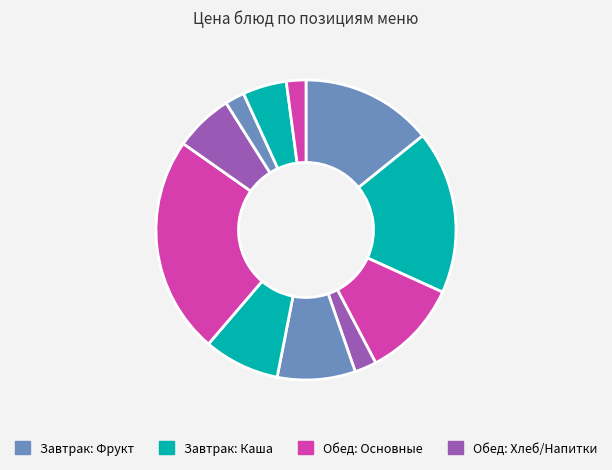

How many segments does this pie chart have?

11